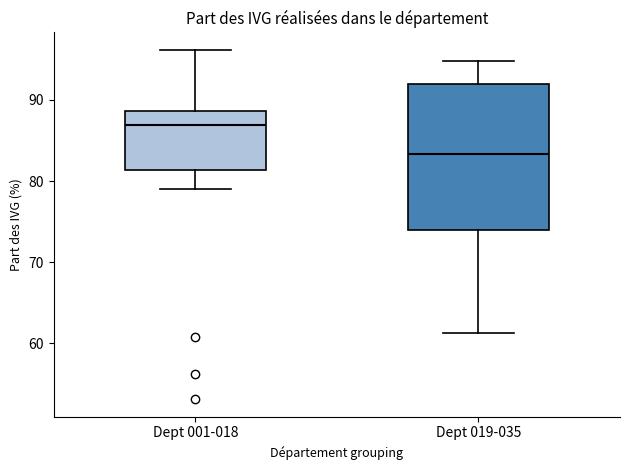

Reading left to right, transcribe this box plot: for each box, give where its median line is, the range the box spans, and where its two whiskers end, as read against the y-axis. The values are not printed on the chart, so give them approximately, as read against the axis.

Dept 001-018: median 87, box 81 to 89, whiskers 79 to 96
Dept 019-035: median 83, box 74 to 92, whiskers 61 to 95